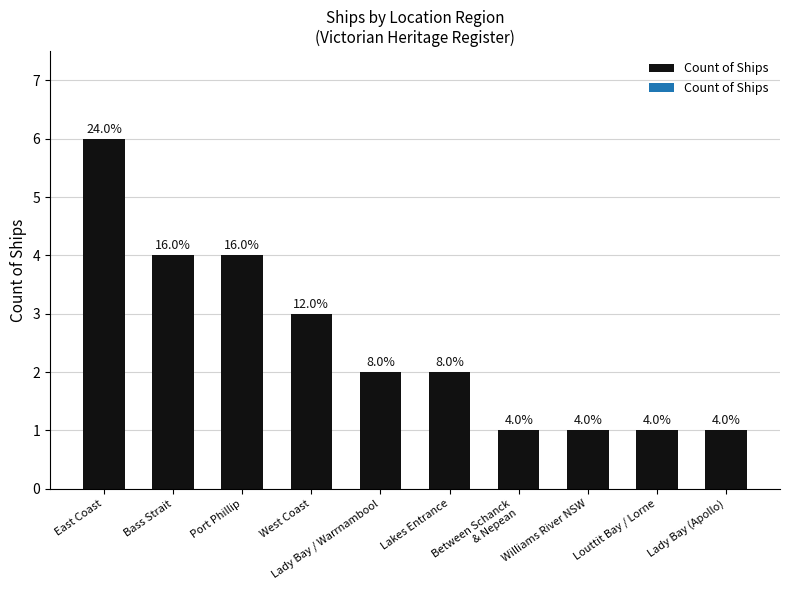

What is the difference between the second highest and minimum values?

3